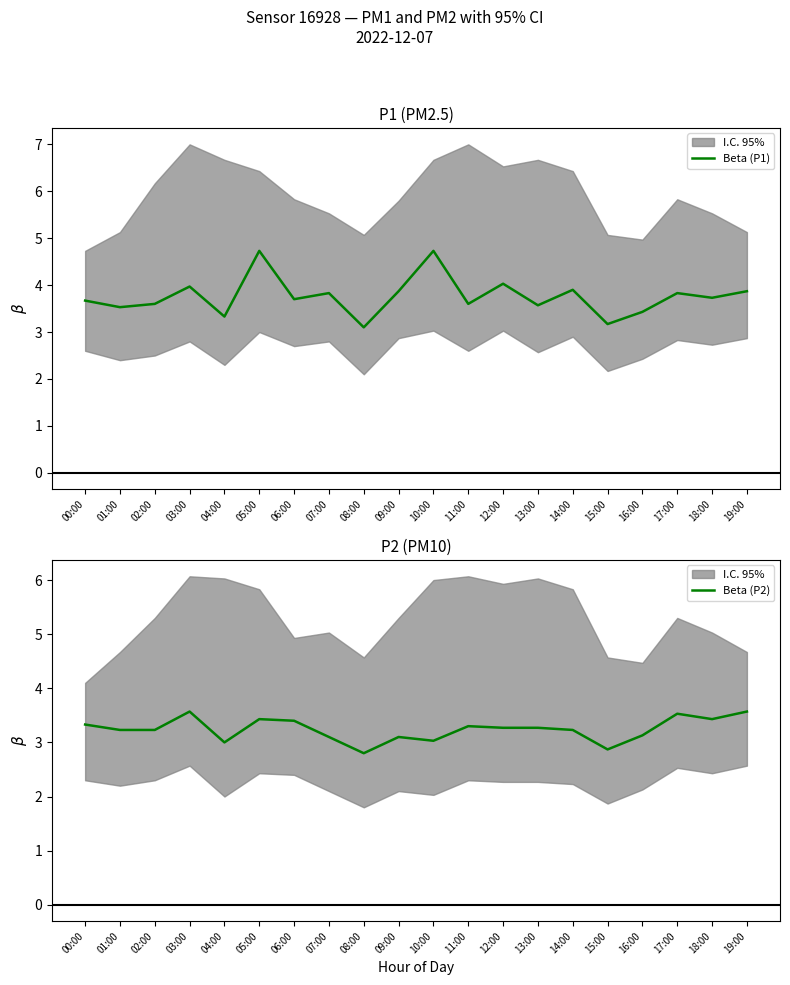

What is the label of the 20th point from the left?

19:00